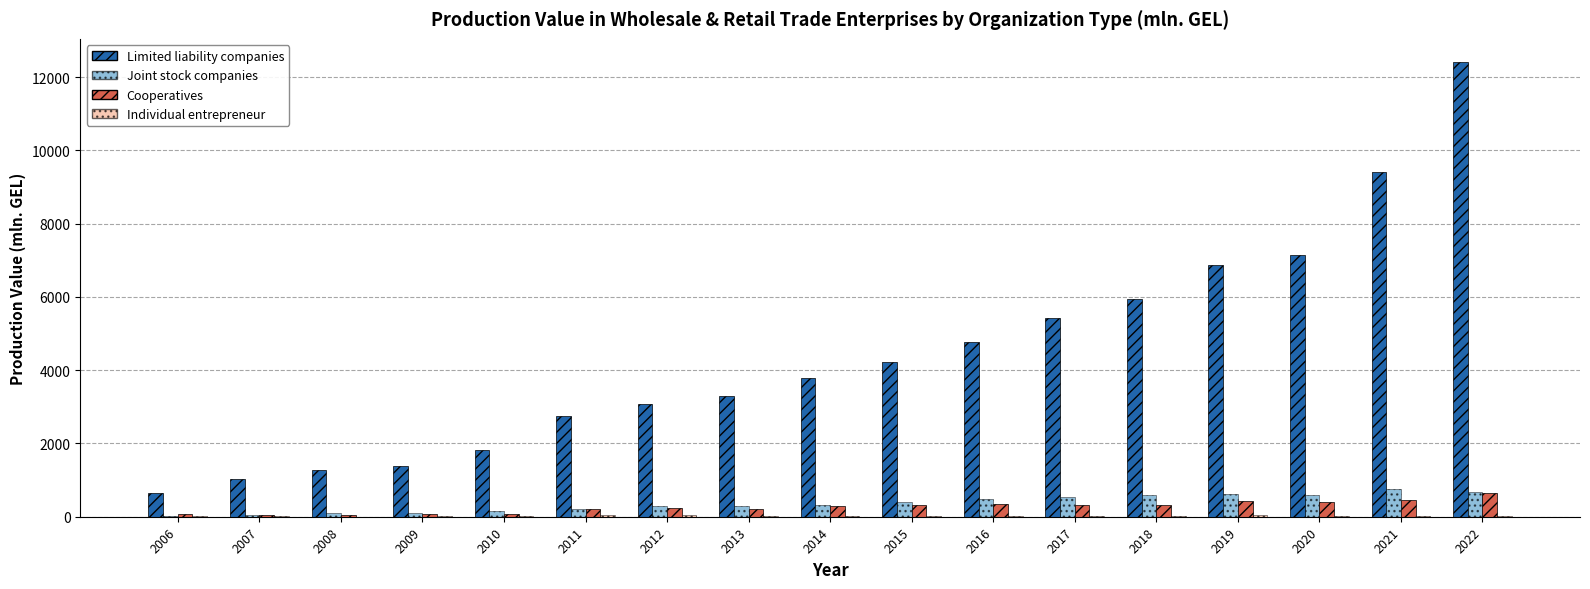

How many groups of bars are there?

17